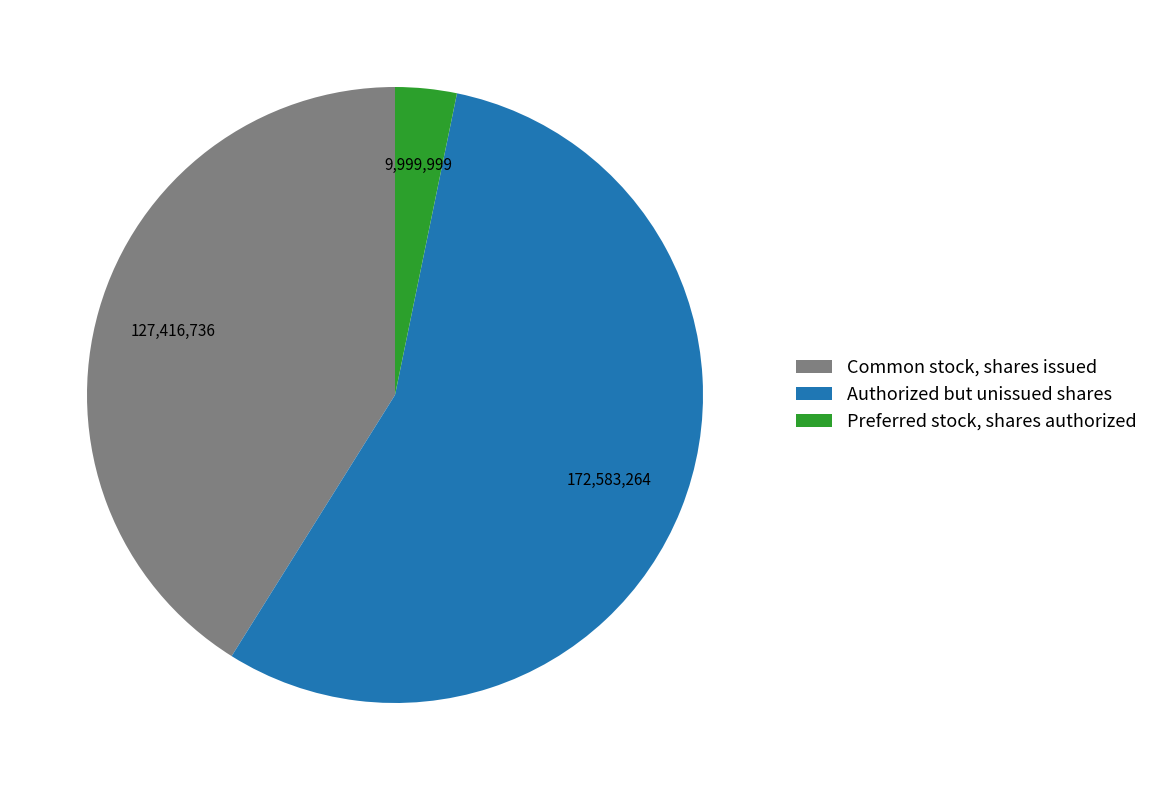

What is the majority slice?

Authorized but unissued shares